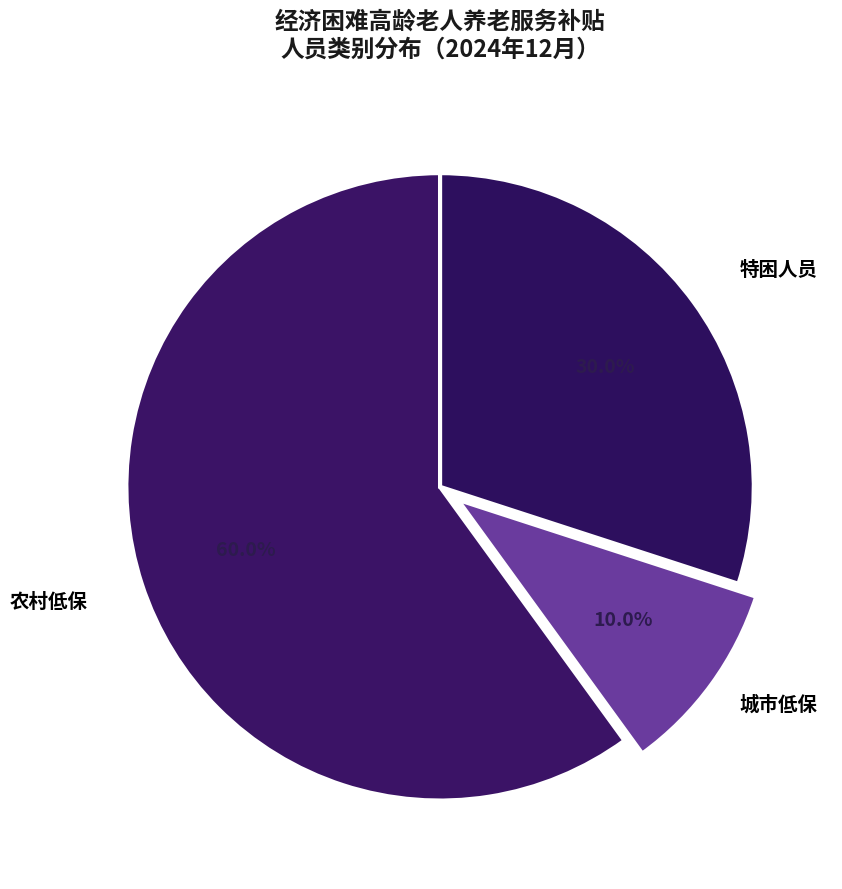

Which has a higher value, 农村低保 or 城市低保?

农村低保